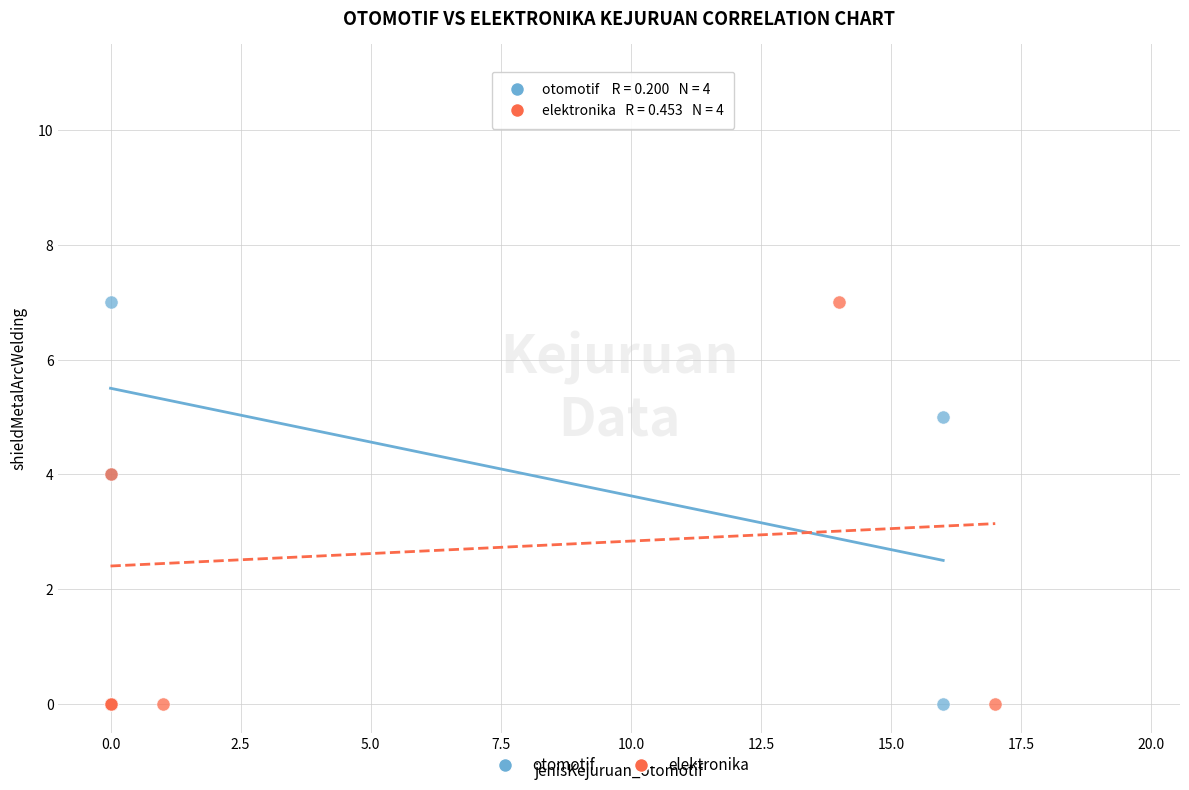

What are all the series names shown in the legend?

otomotif, elektronika